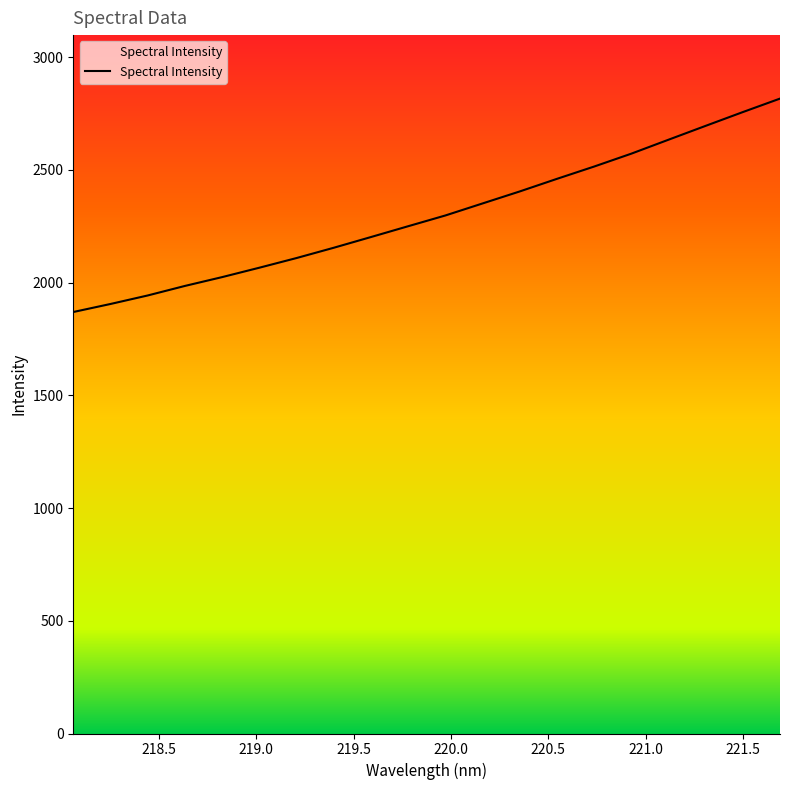

What is the smallest value displayed?

1869.8